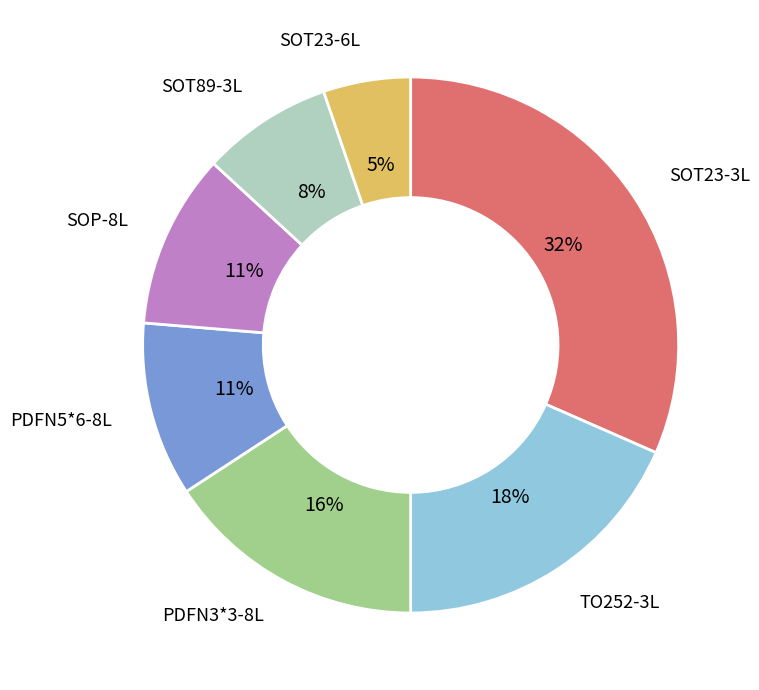

Does any single category account for the majority?

No